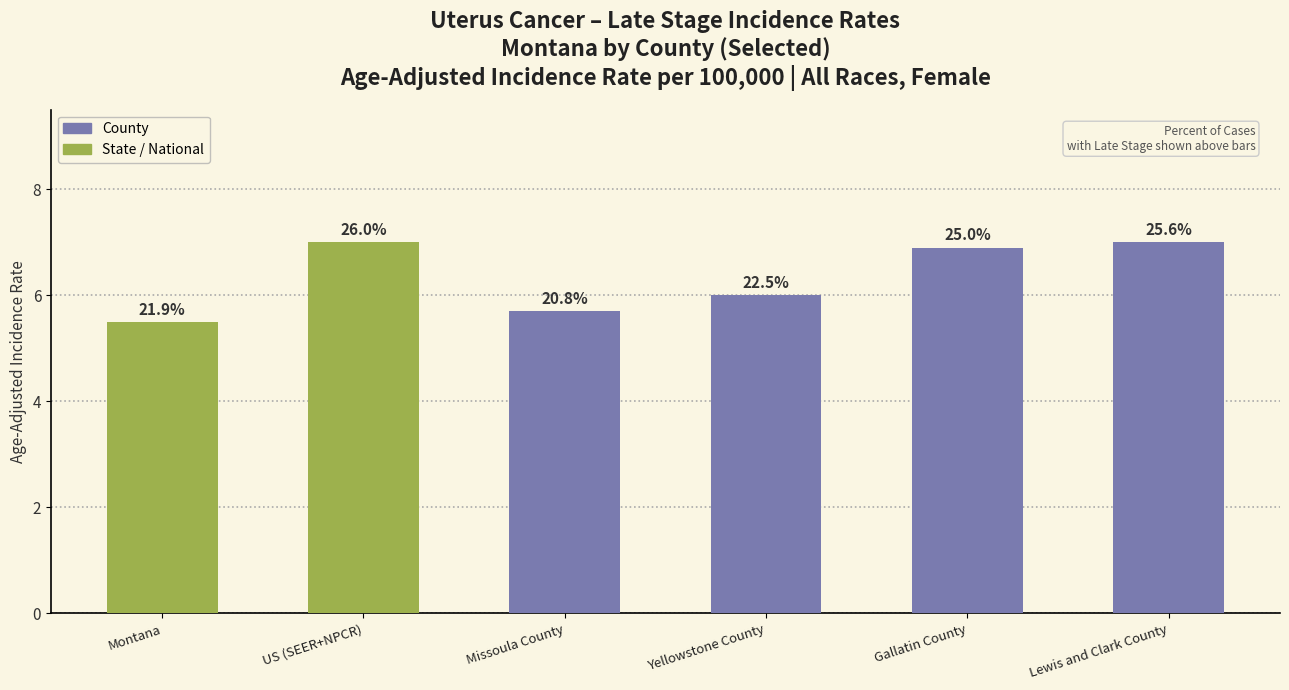

Where does the data first go above 6?

US (SEER+NPCR)